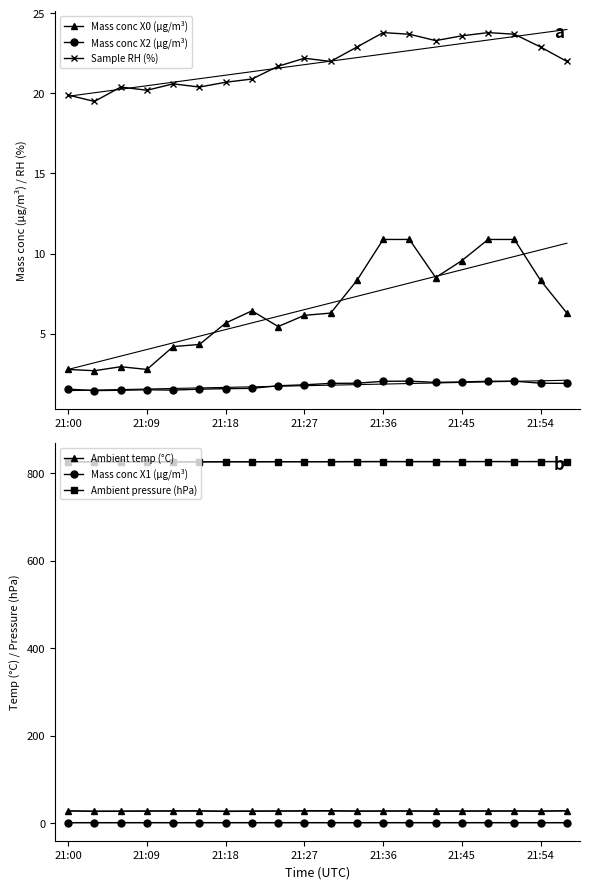

What position from the left is 14?

15